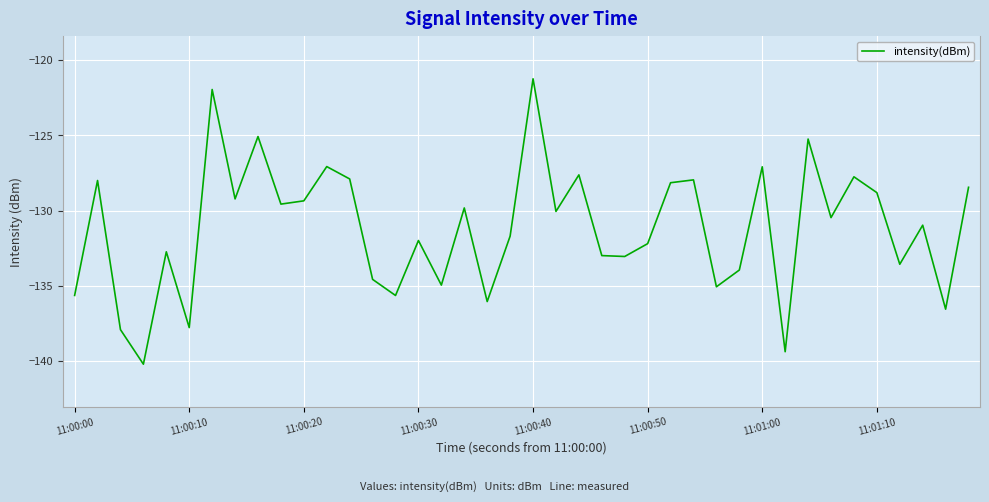

What is the difference between the maximum and minimum values?

19.0